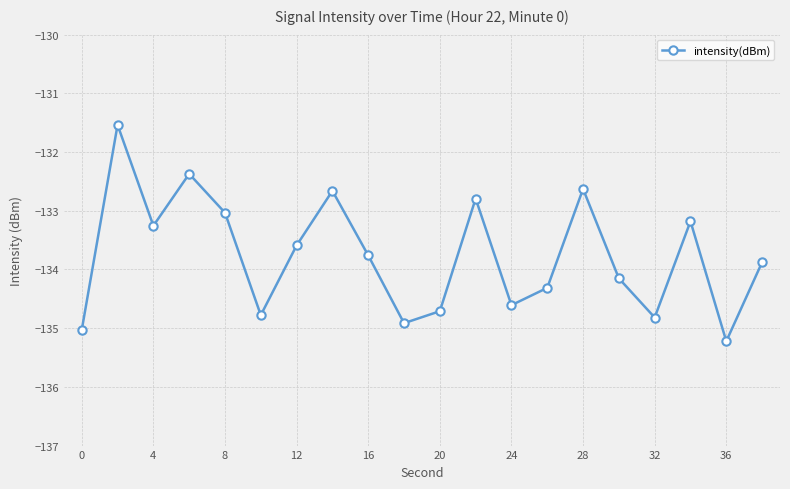

What is the average value?

-133.8